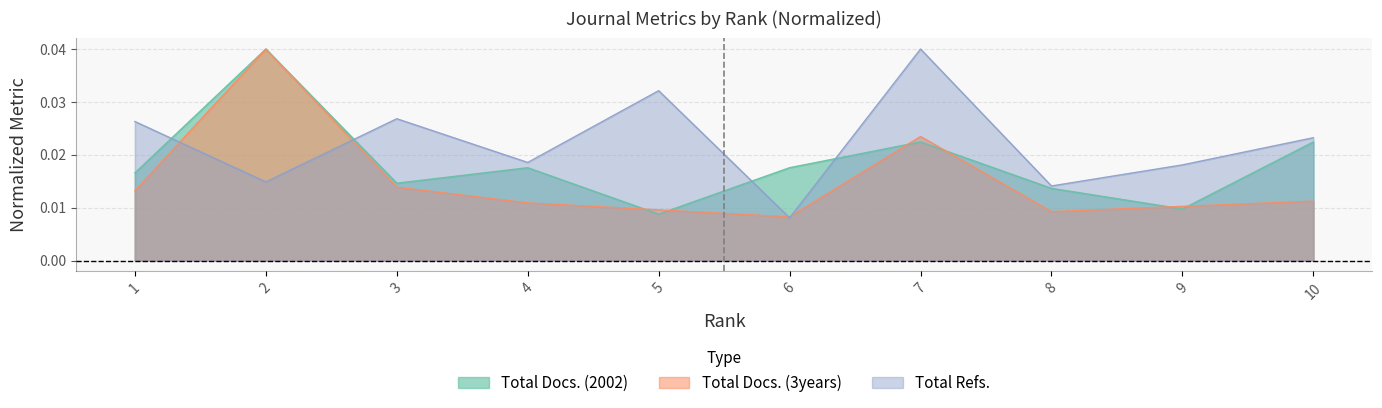

List the labels in order of Total Docs. (3years) value, largest first.

2, 7, 3, 1, 10, 4, 9, 5, 8, 6